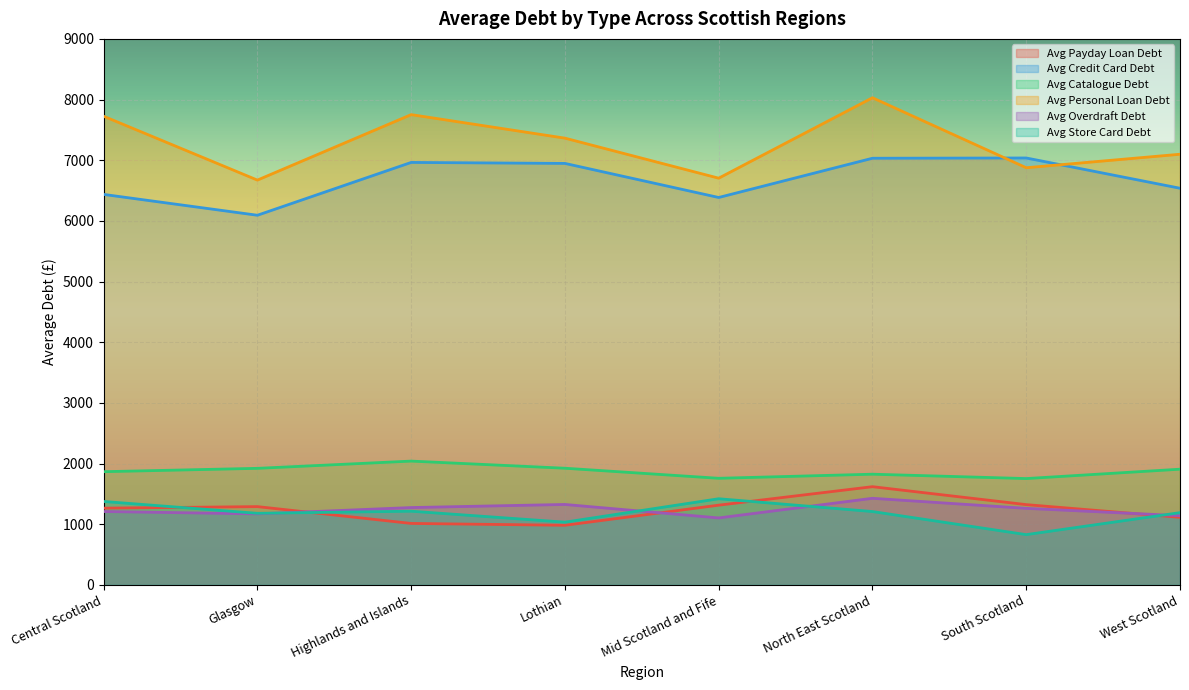

What is the lowest value of the Avg Payday Loan Debt series?

981.9